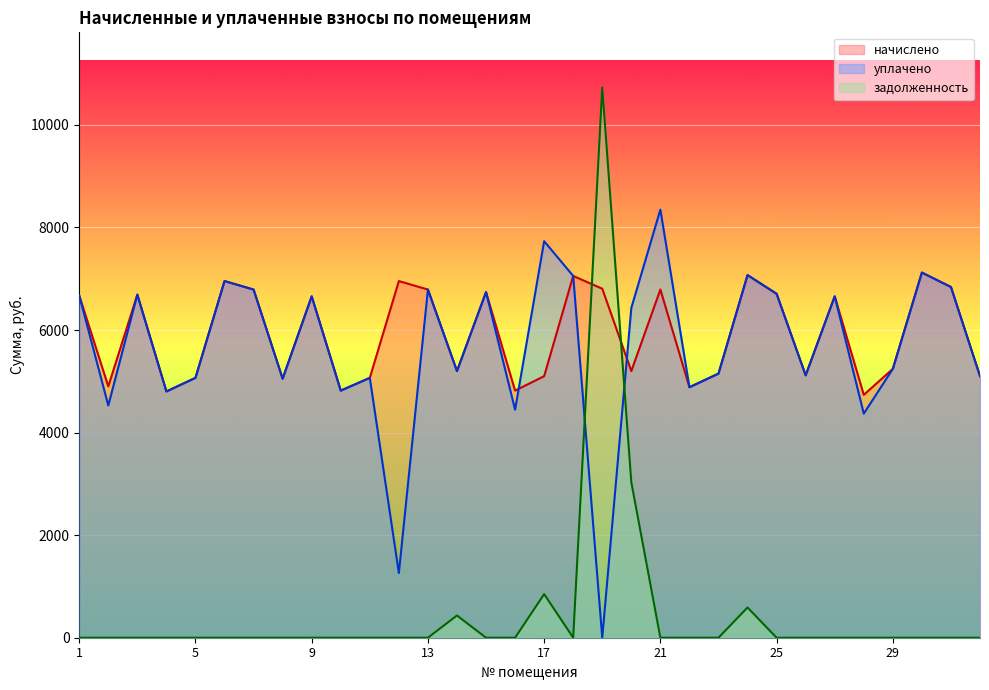

Is it true that уплачено equals 4529.4 at 2?

True